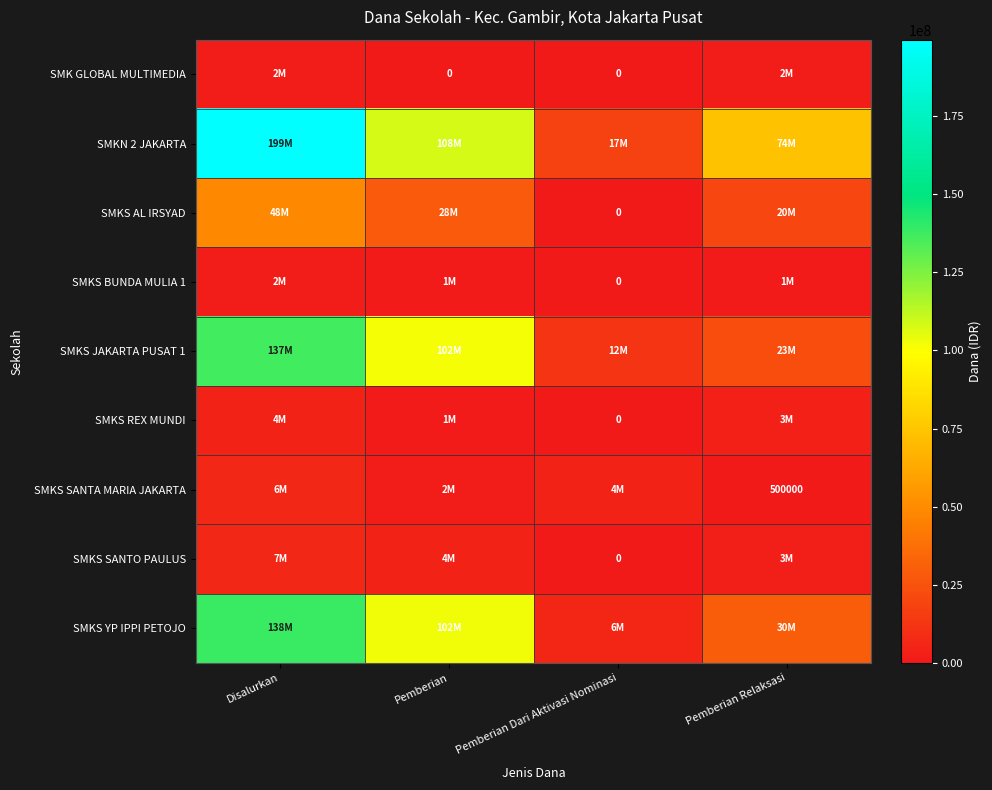

What is the maximum value for SMKS SANTA MARIA JAKARTA?

6500000